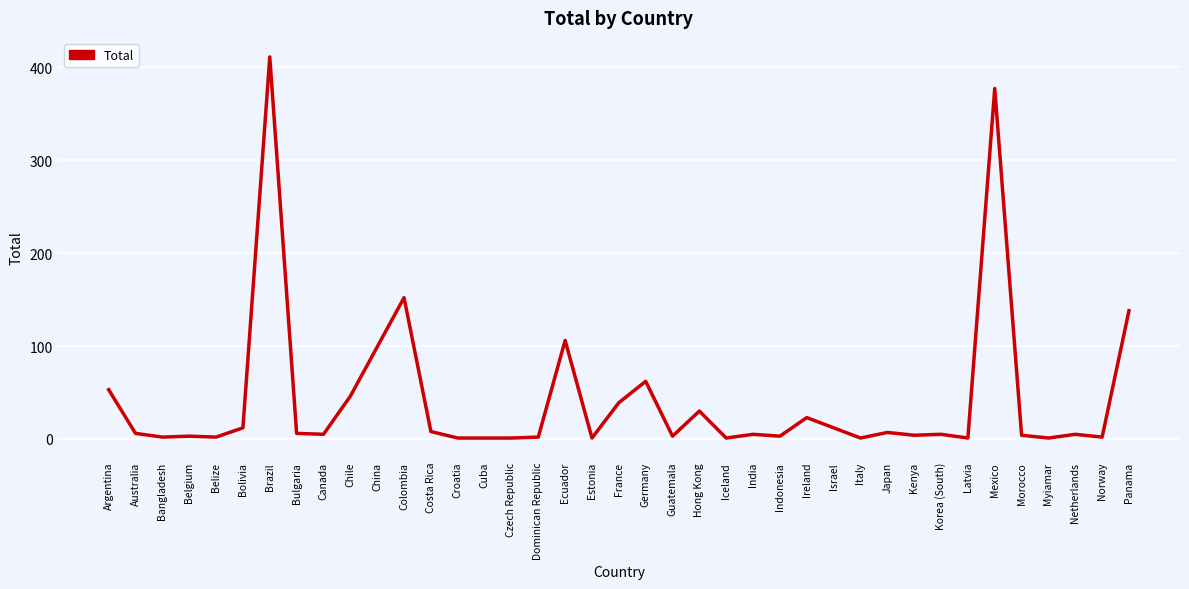

True or false: the data has more than 1 interior local peaks.

True